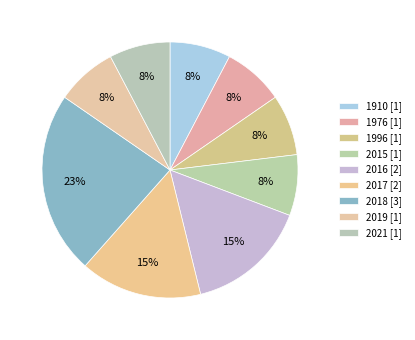

How many slices are in this pie chart?

9